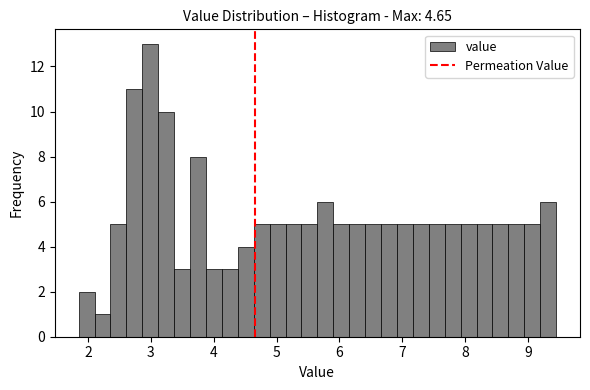

Around what value on the x-axis is the tallest bar? Give the approximate position of its centre, as read against the axis.

3.0